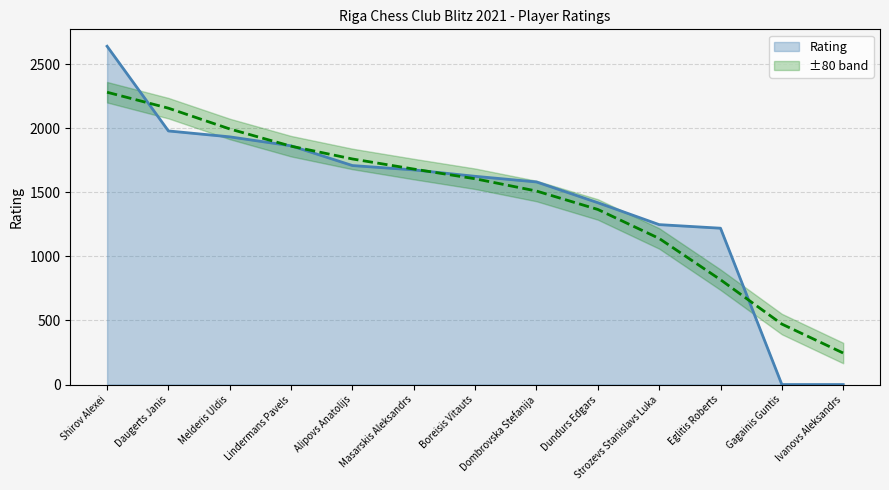

Read the value at Dundurs Edgars, to the nearest 100.

1400